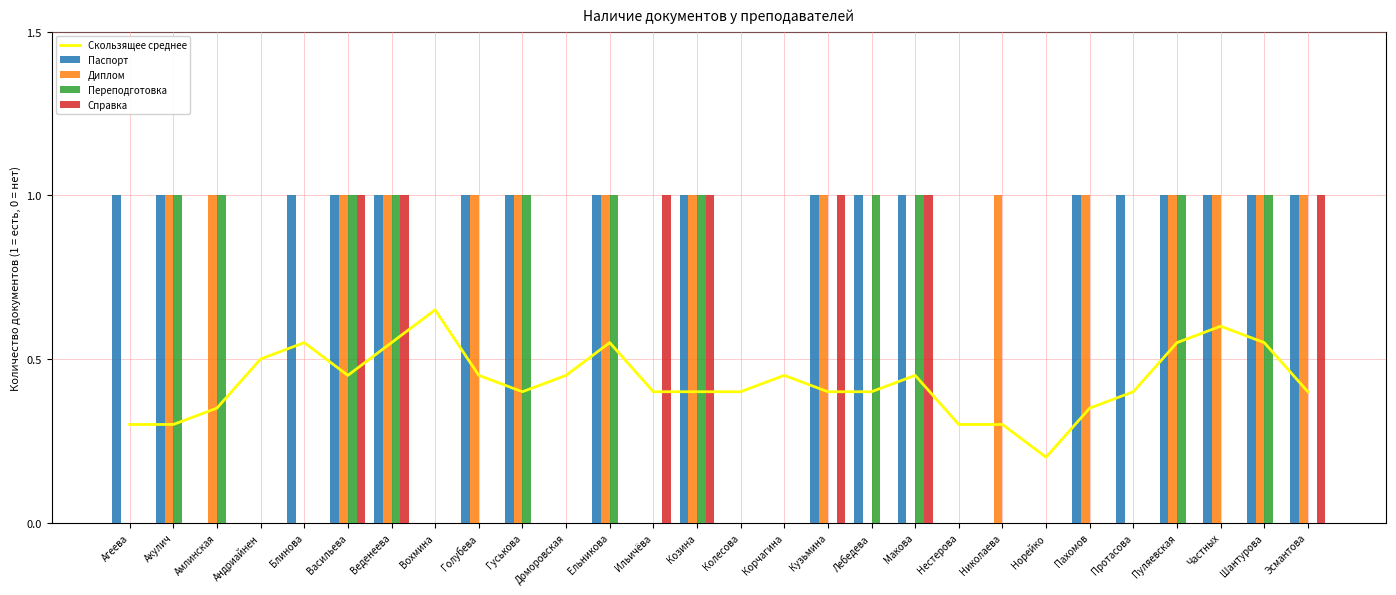

Reading left to right, list all the values displayed in this chart.

Скользящее среднее: 0.3	0.3	0.4	0.5	0.6	0.5	0.6	0.7	0.5	0.4	0.5	0.6	0.4	0.4	0.4	0.5	0.4	0.4	0.5	0.3	0.3	0.2	0.4	0.4	0.6	0.6	0.6	0.4
Паспорт: 1.0	1.0	0.0	0.0	1.0	1.0	1.0	0.0	1.0	1.0	0.0	1.0	0.0	1.0	0.0	0.0	1.0	1.0	1.0	0.0	0.0	0.0	1.0	1.0	1.0	1.0	1.0	1.0
Диплом: 0.0	1.0	1.0	0.0	0.0	1.0	1.0	0.0	1.0	1.0	0.0	1.0	0.0	1.0	0.0	0.0	1.0	0.0	0.0	0.0	1.0	0.0	1.0	0.0	1.0	1.0	1.0	1.0
Переподготовка: 0.0	1.0	1.0	0.0	0.0	1.0	1.0	0.0	0.0	1.0	0.0	1.0	0.0	1.0	0.0	0.0	0.0	1.0	1.0	0.0	0.0	0.0	0.0	0.0	1.0	0.0	1.0	0.0
Справка: 0.0	0.0	0.0	0.0	0.0	1.0	1.0	0.0	0.0	0.0	0.0	0.0	1.0	1.0	0.0	0.0	1.0	0.0	1.0	0.0	0.0	0.0	0.0	0.0	0.0	0.0	0.0	1.0